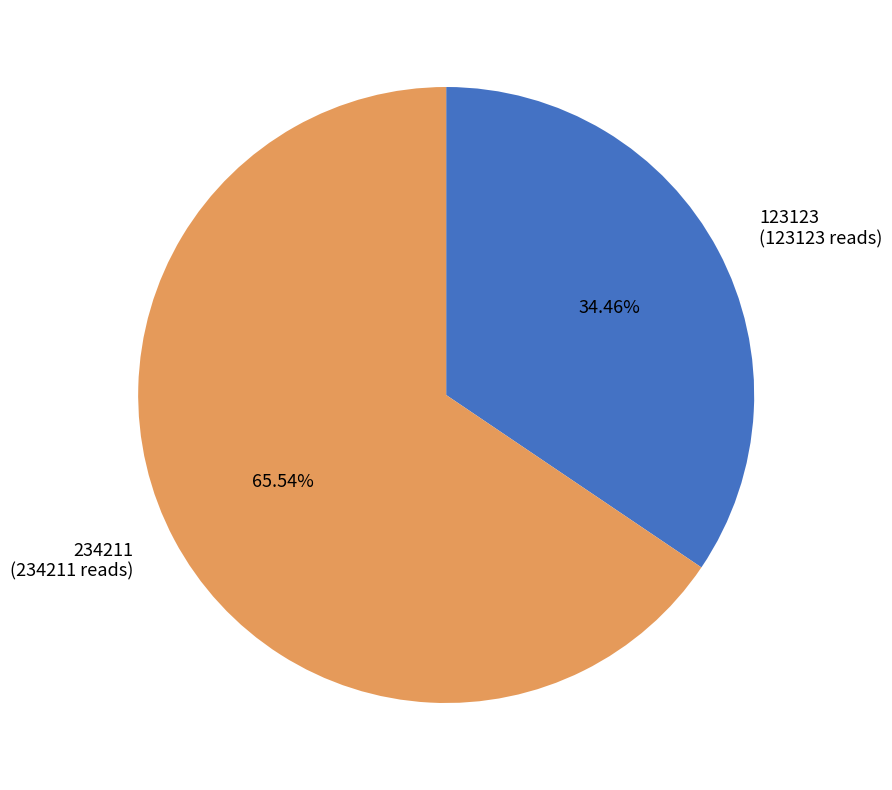

Is it true that 234211 is 51% of the pie?

False